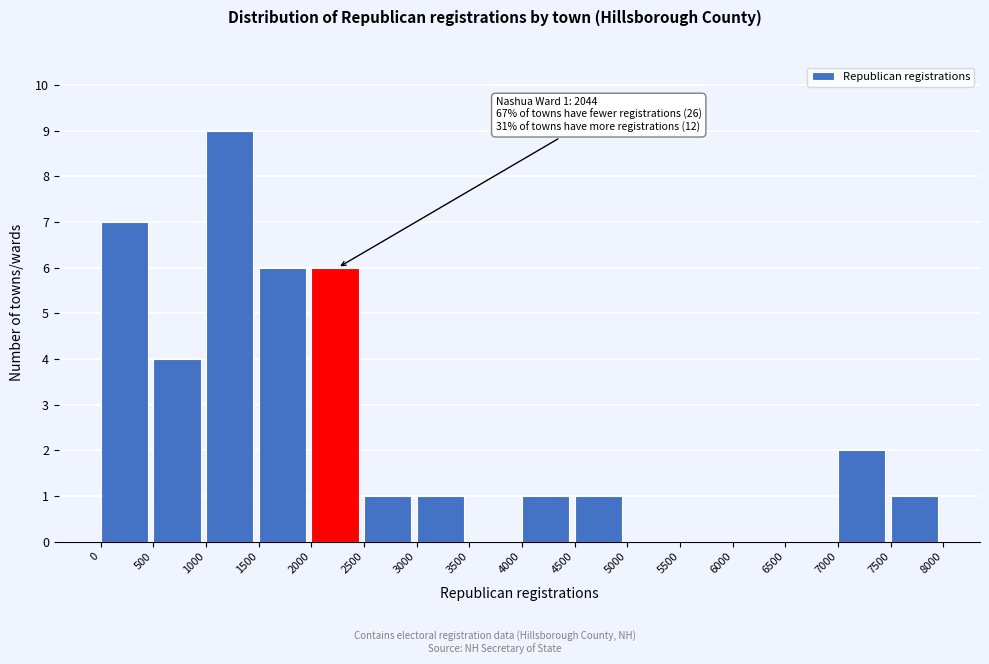

Which range on the x-axis has the tallest bar?

1000 to 1500